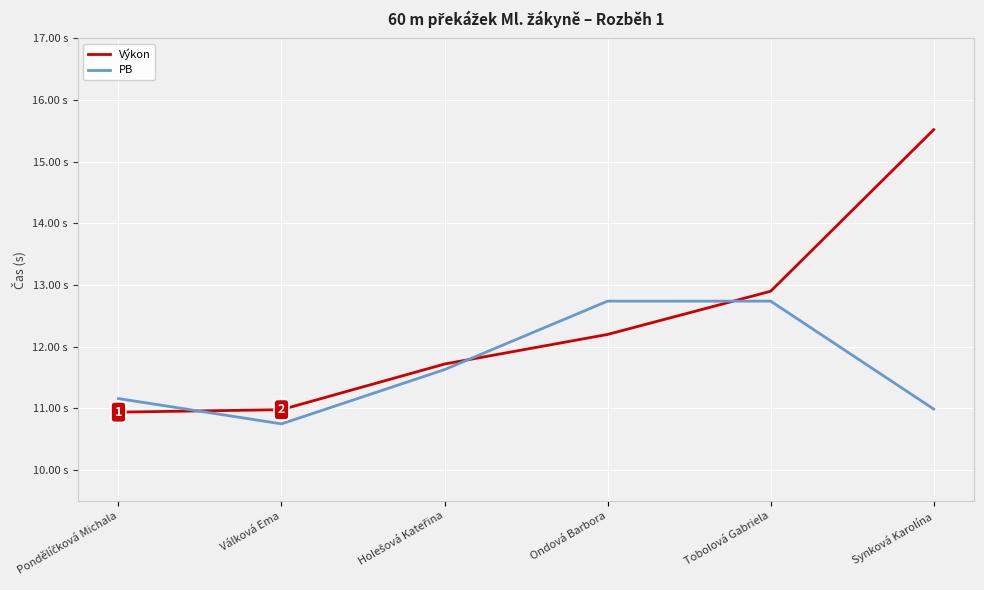

Does the chart have visible grid lines?

Yes